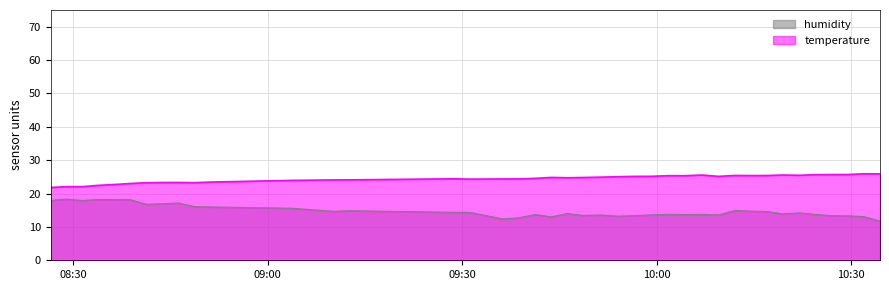

True or false: humidity and temperature cross at least once.

False